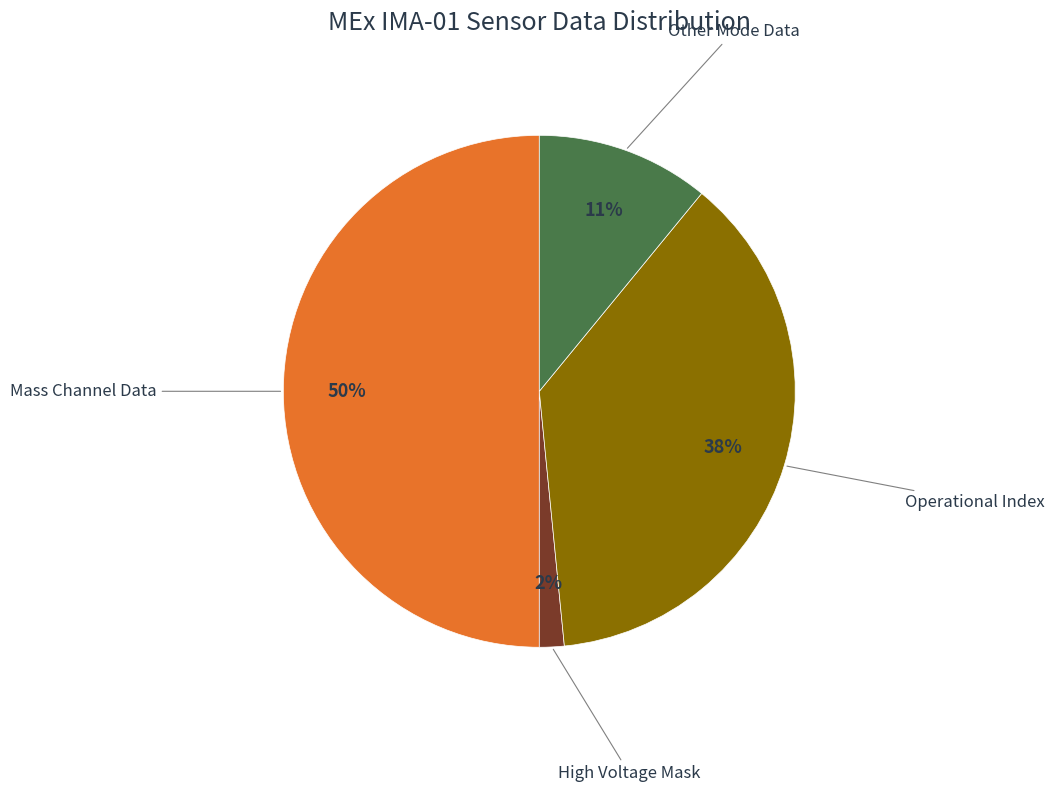

Combined, do Operational Index and High Voltage Mask account for over 50%?

No